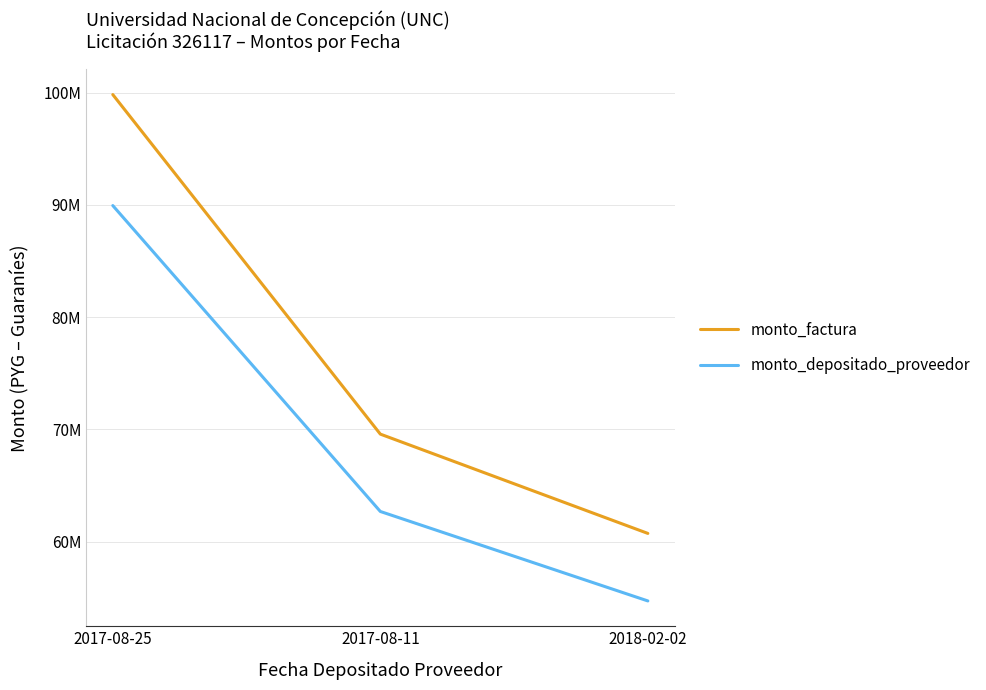

Does the chart have visible grid lines?

Yes